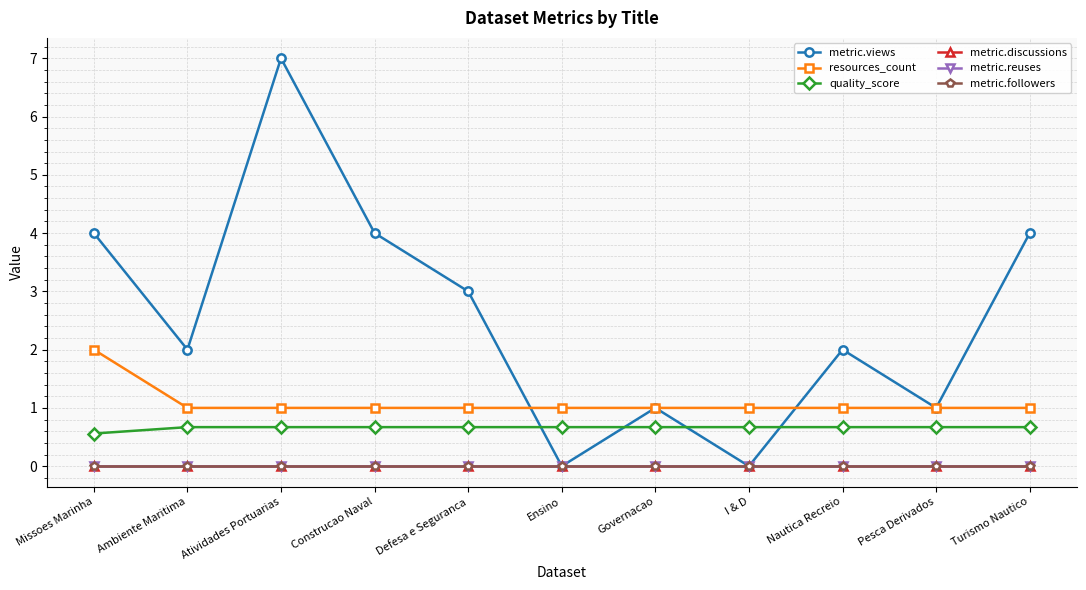

In metric.views, how many points are higher than both neighbors (excluding endpoints)?

3